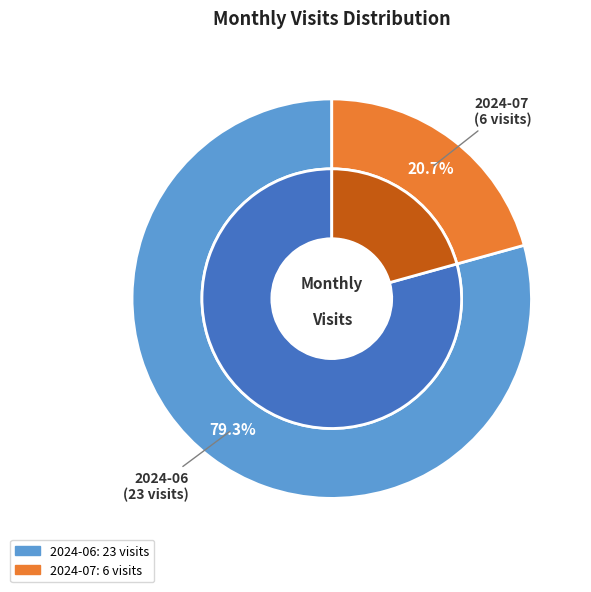

To the nearest percent, what percentage of the pie is 2024-07?

21%